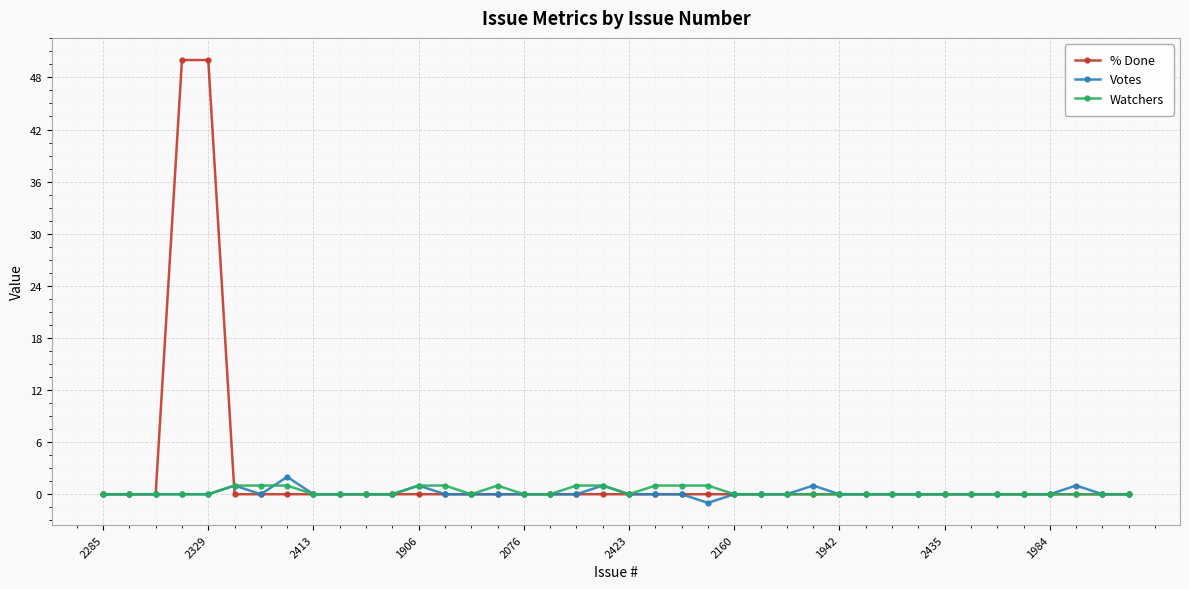

What is the greatest value displayed?

50